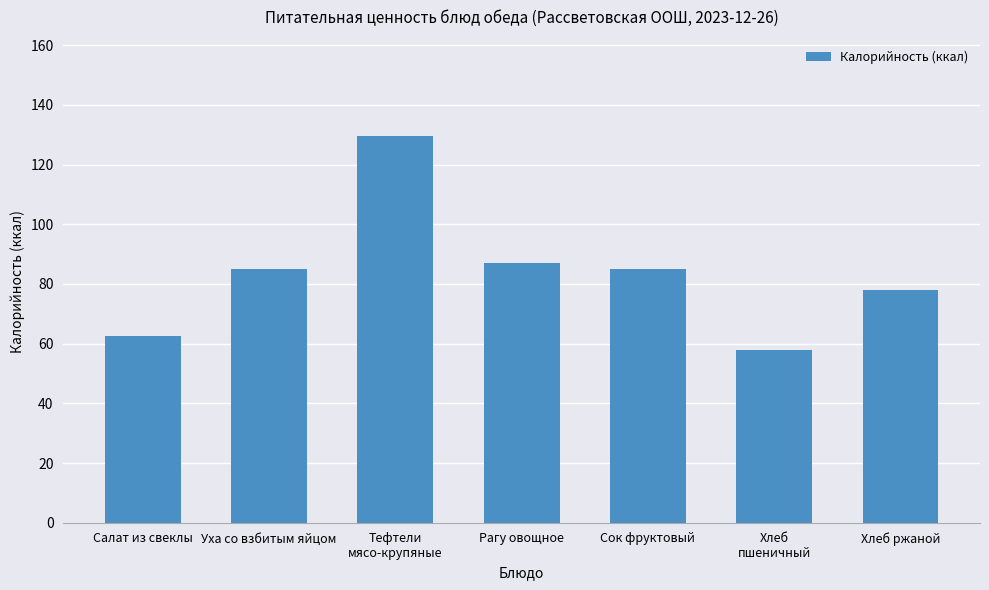

What is the difference between the maximum and minimum values?

71.5